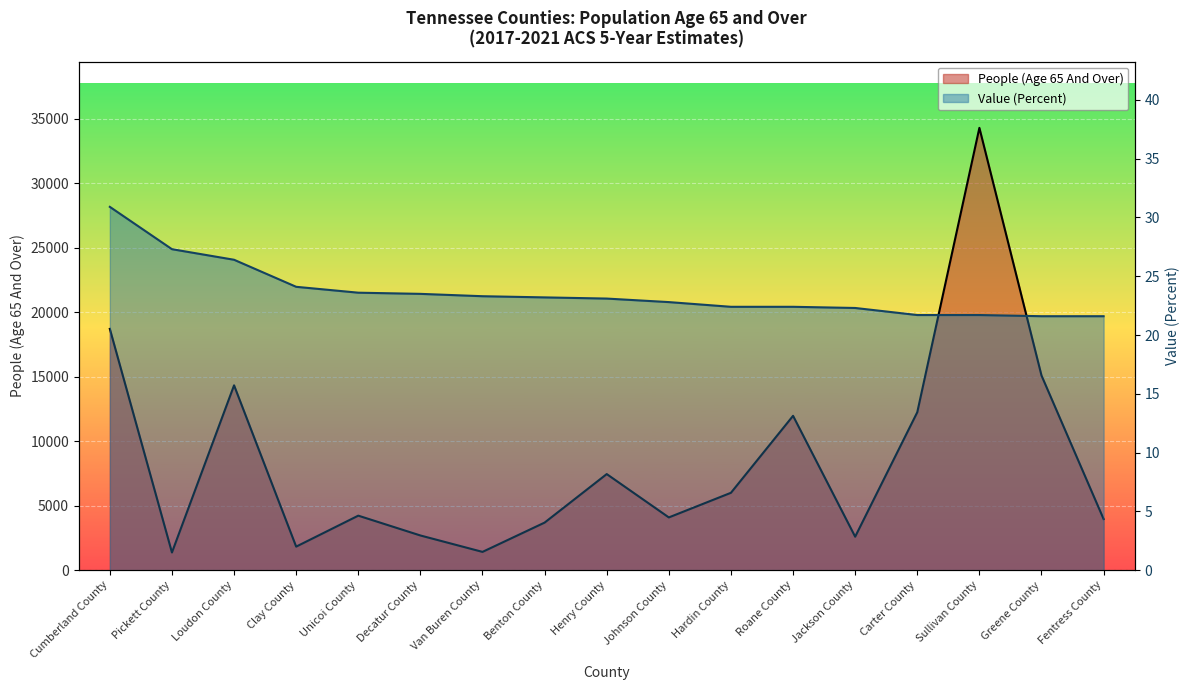

At Benton County, list the series in order from largest to smallest.

People (Age 65 And Over), Value (Percent)